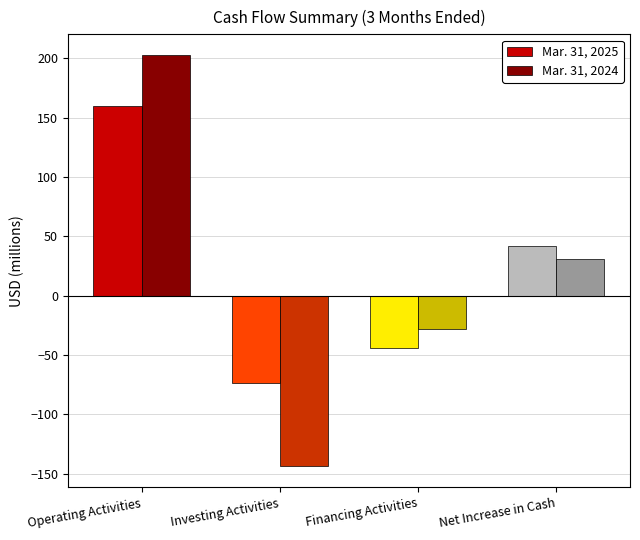

What is the label of the 2nd bar from the right?

Financing Activities